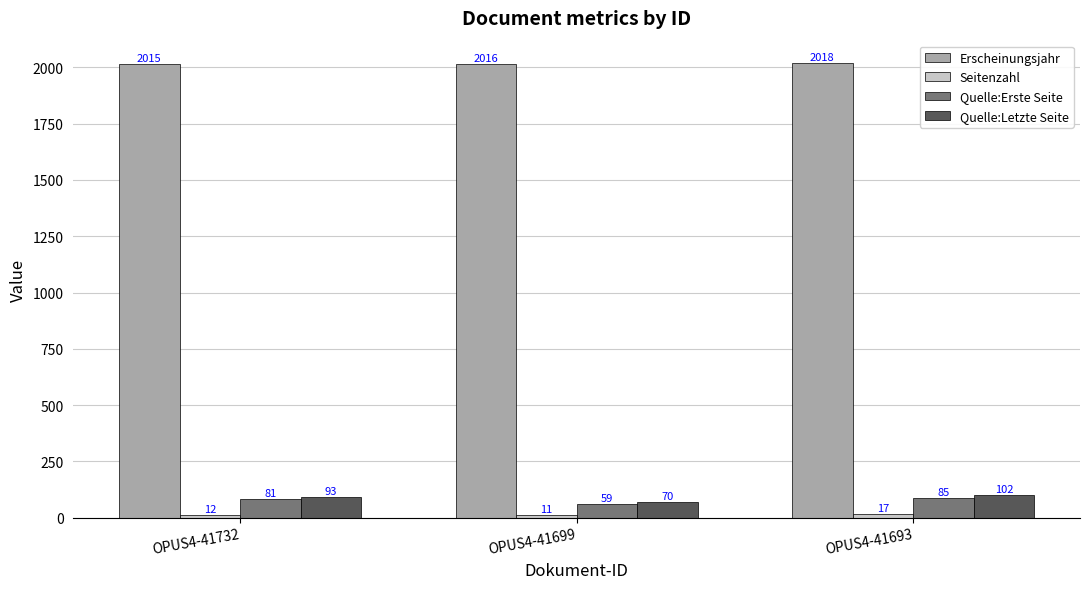

Between OPUS4-41732 and OPUS4-41693, which series saw the biggest shift?

Quelle:Letzte Seite